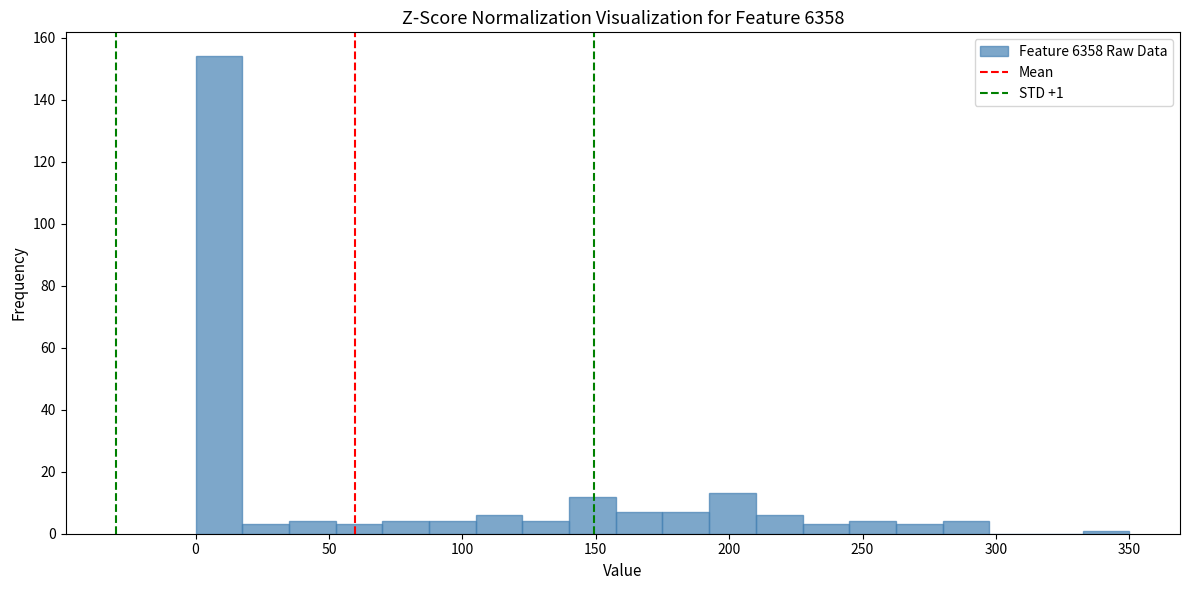

Around what value on the x-axis is the tallest bar? Give the approximate position of its centre, as read against the axis.

10